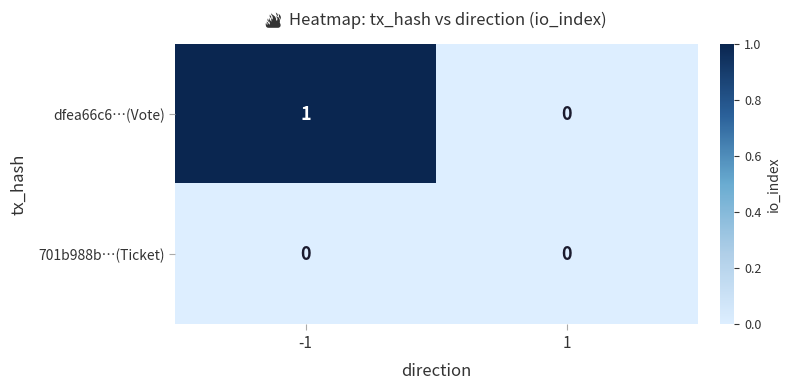

Is it true that dfea66c6…(Vote) equals 0 at 1?

True